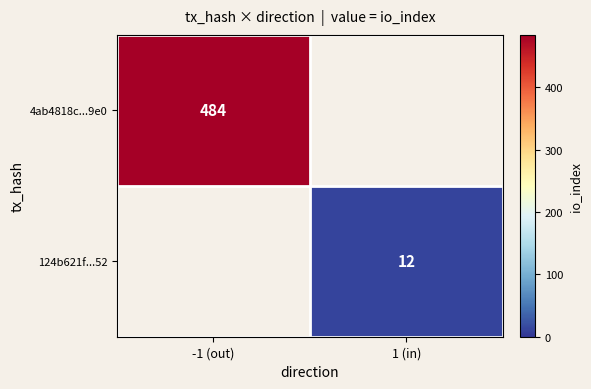

True or false: 4ab4818c...9e0 has a value of 484 at -1 (out).

True